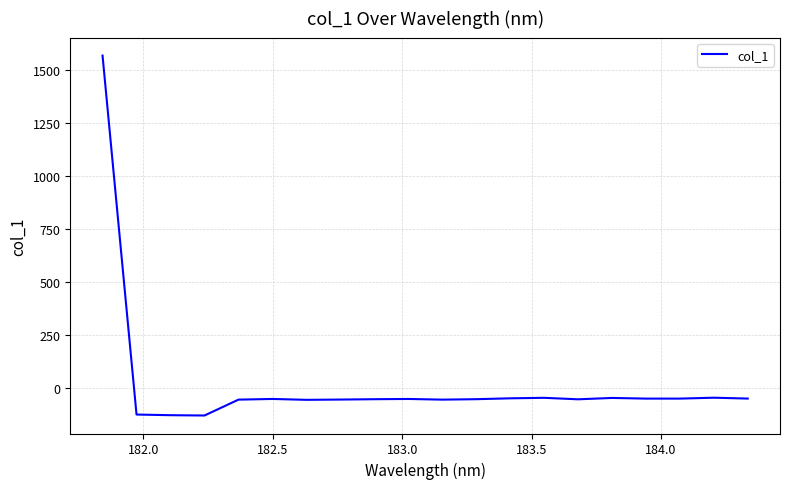

What is the difference between the maximum and minimum values?

1696.0